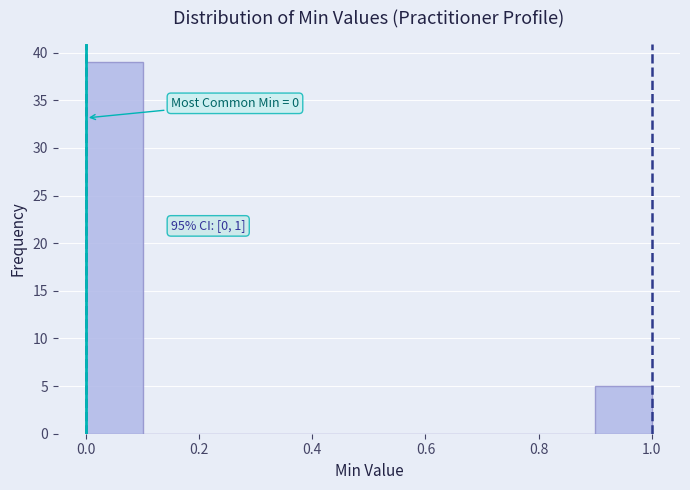

Over which range of the x-axis is the bar tallest?

0.0 to 0.1